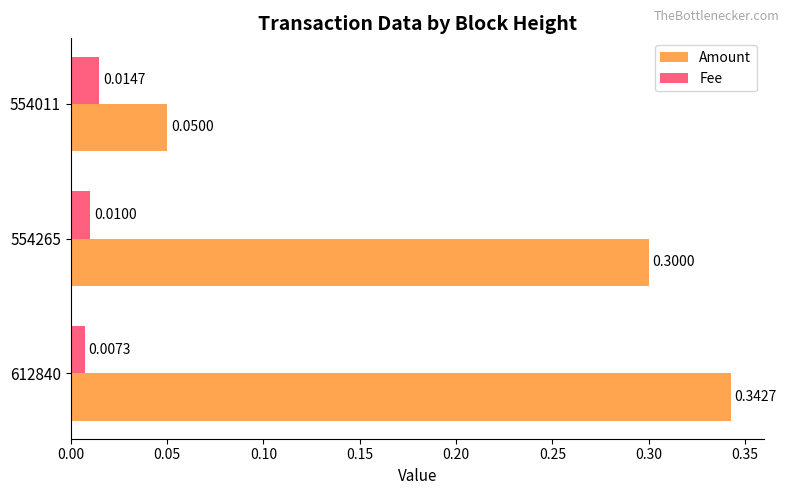

What are all the series names shown in the legend?

Amount, Fee